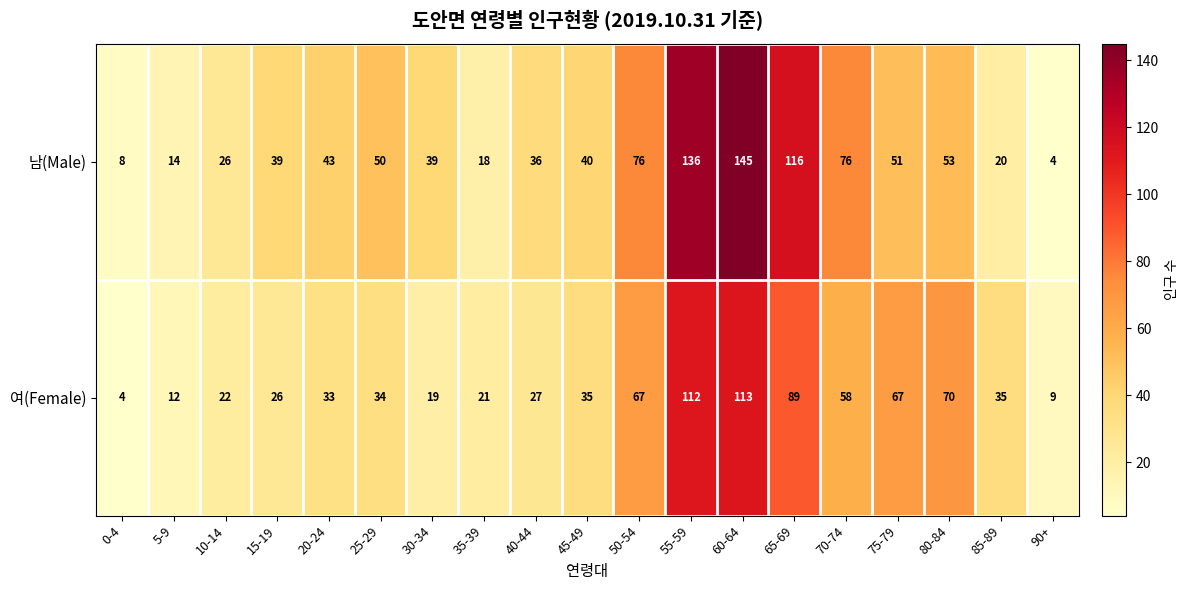

What is the difference between the second highest and minimum values in the 여(Female) series?

108